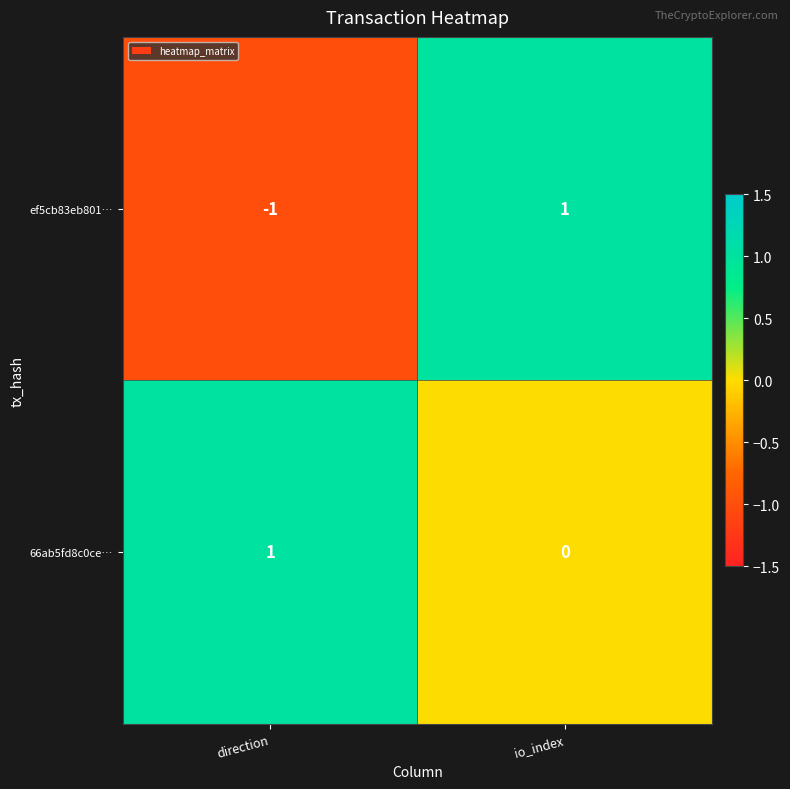

Reading right to left, extract all data points from this chart.

ef5cb83eb801…: 1	-1
66ab5fd8c0ce…: 0	1